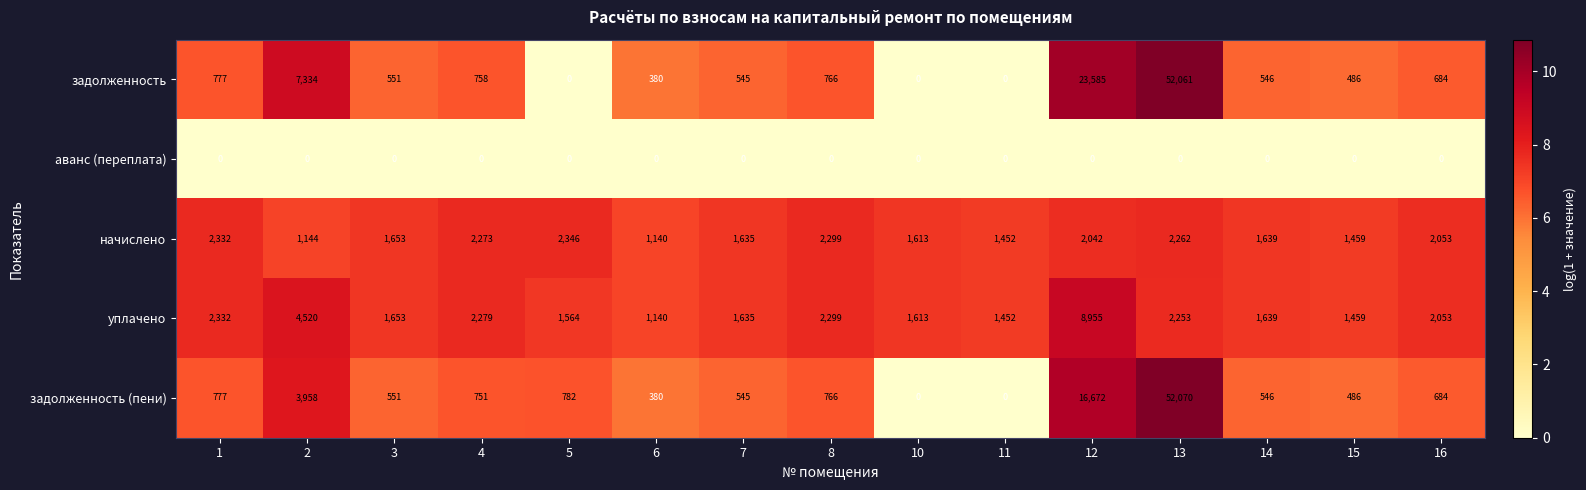

How many data points does each series have?

15